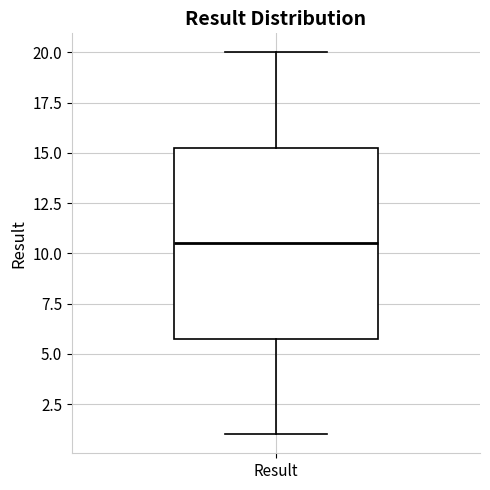

Read this box plot against the y-axis: the position of the median line, the range covered by the box, and the ends of both whiskers. The values are not printed on the chart, so give them approximately, as read against the axis.

median 10.5, box 6.0 to 15.5, whiskers 1.0 to 20.0